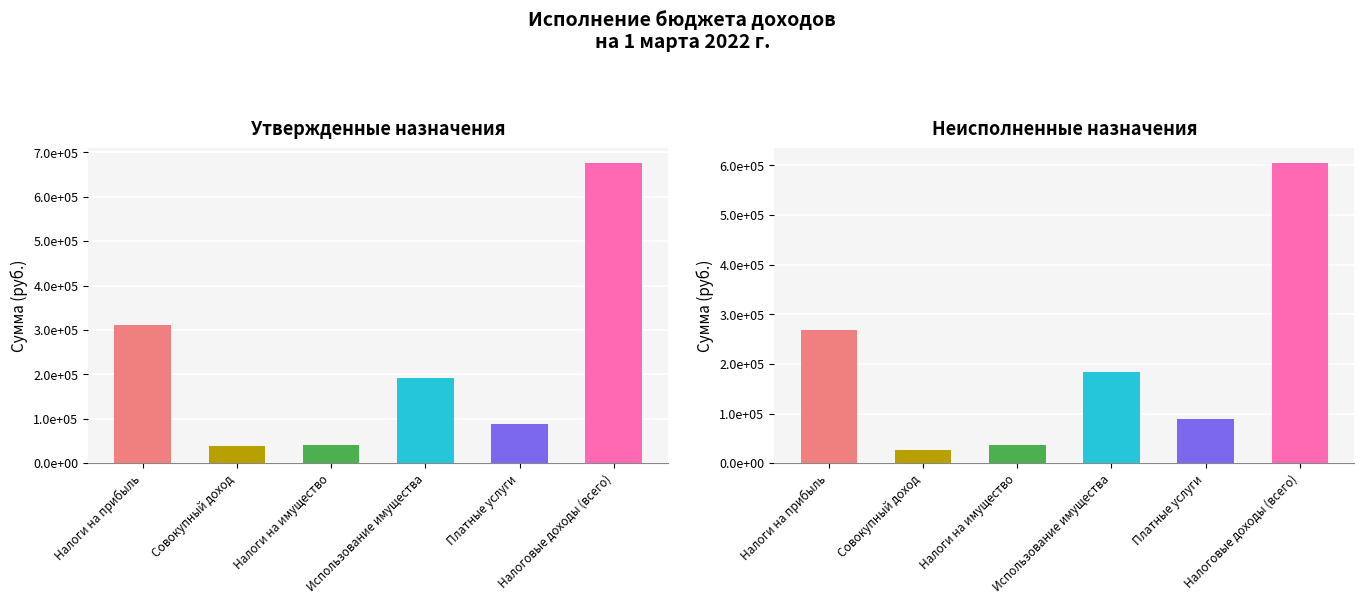

Rank the series by their maximum value, from lowest to highest.

Неисполненные назначения, Утвержденные назначения